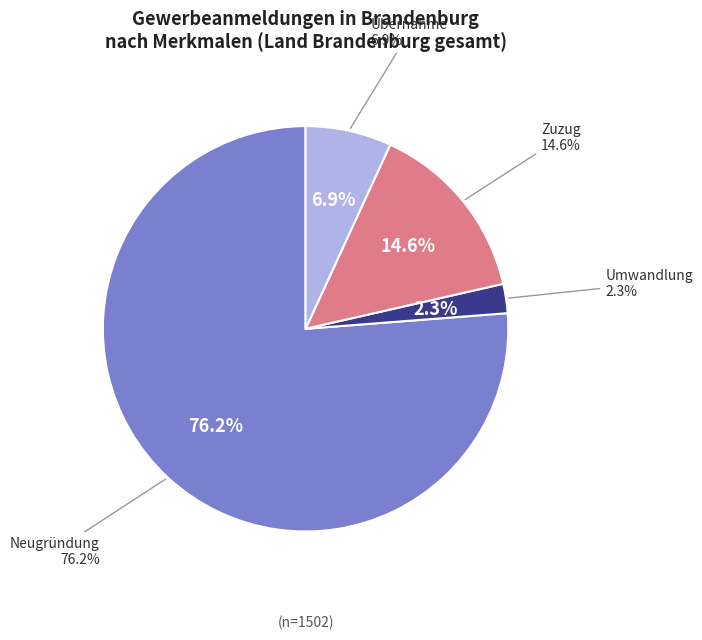

How many slices are in this pie chart?

4